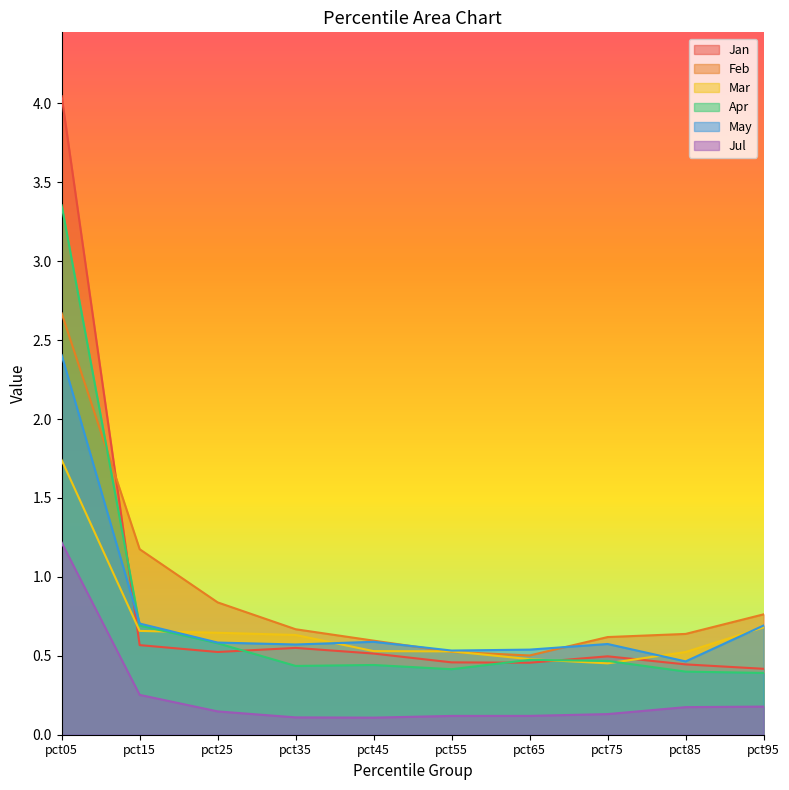

At which category does Jan reach its first local valley?

pct25